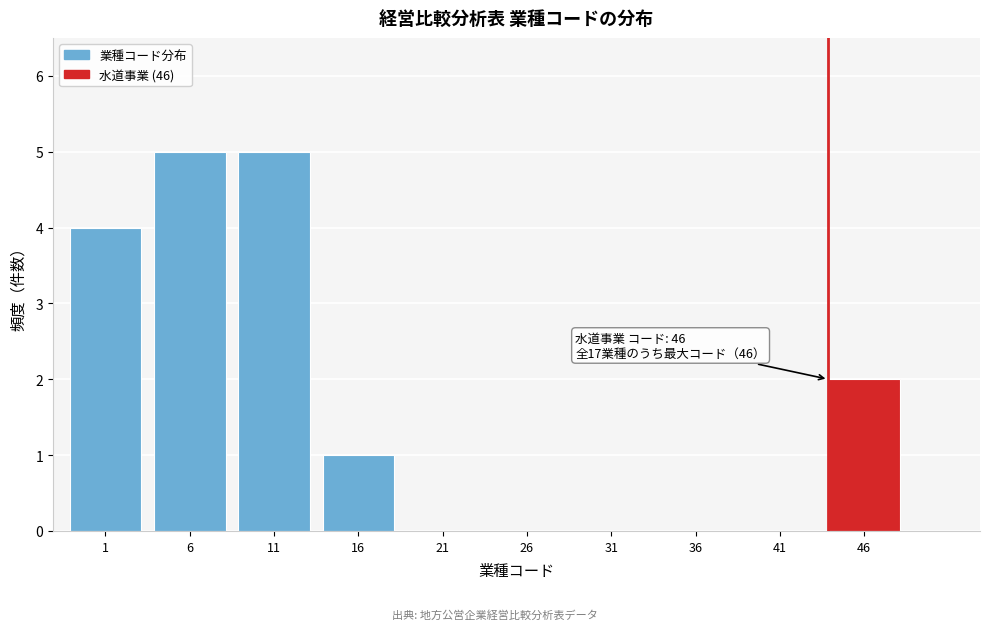

Reading left to right, list all the values displayed in this chart.

1=4	6=5	11=5	16=1	21=0	26=0	31=0	36=0	41=0	46=2